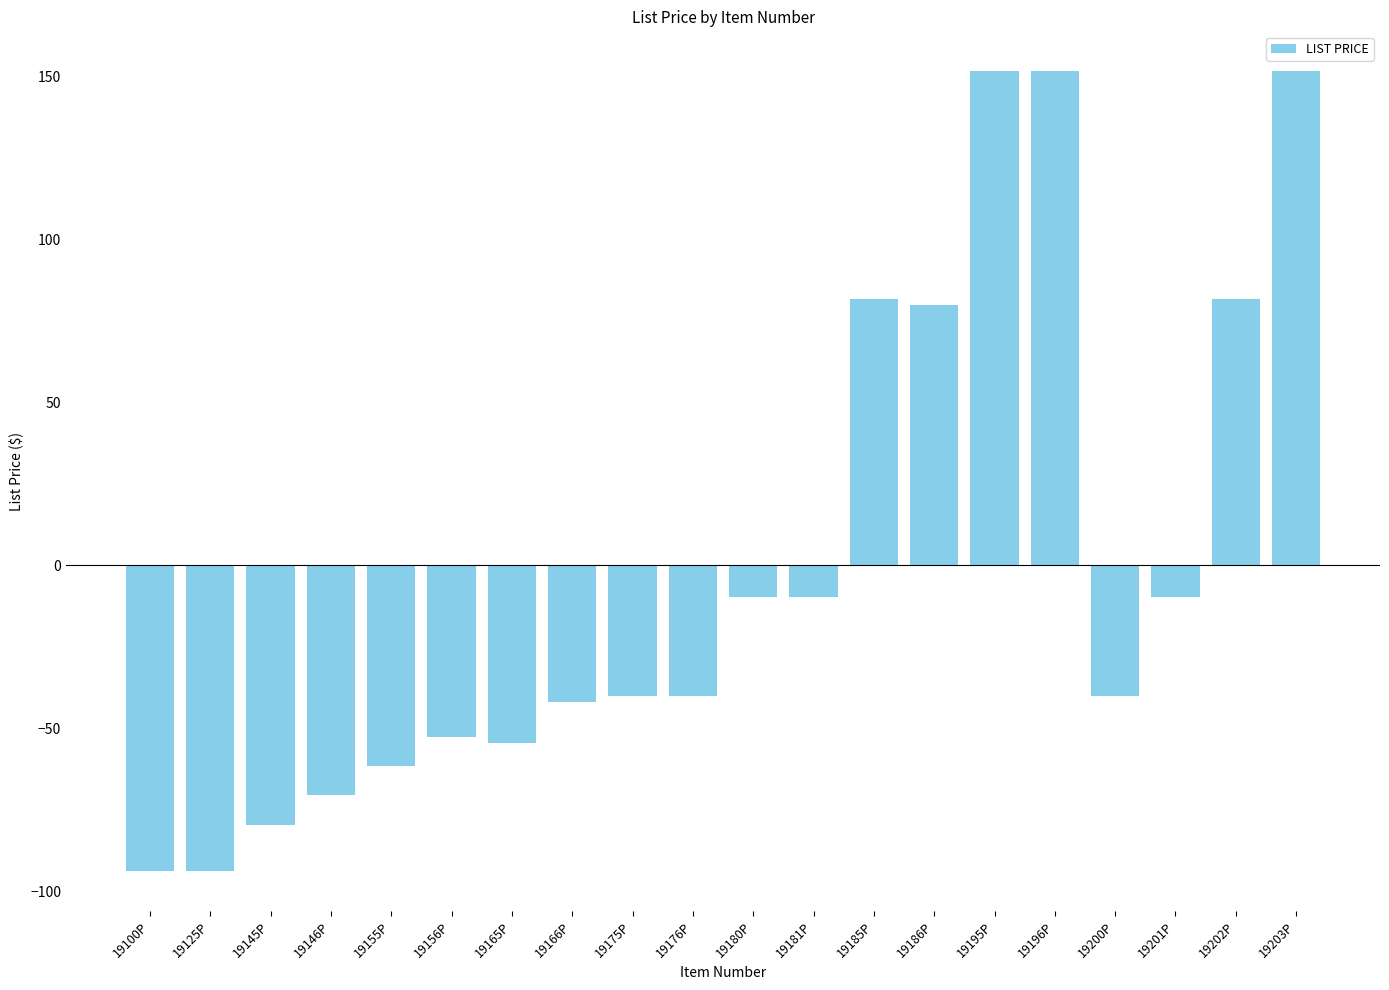

What is the difference between the second highest and second lowest values?

245.5